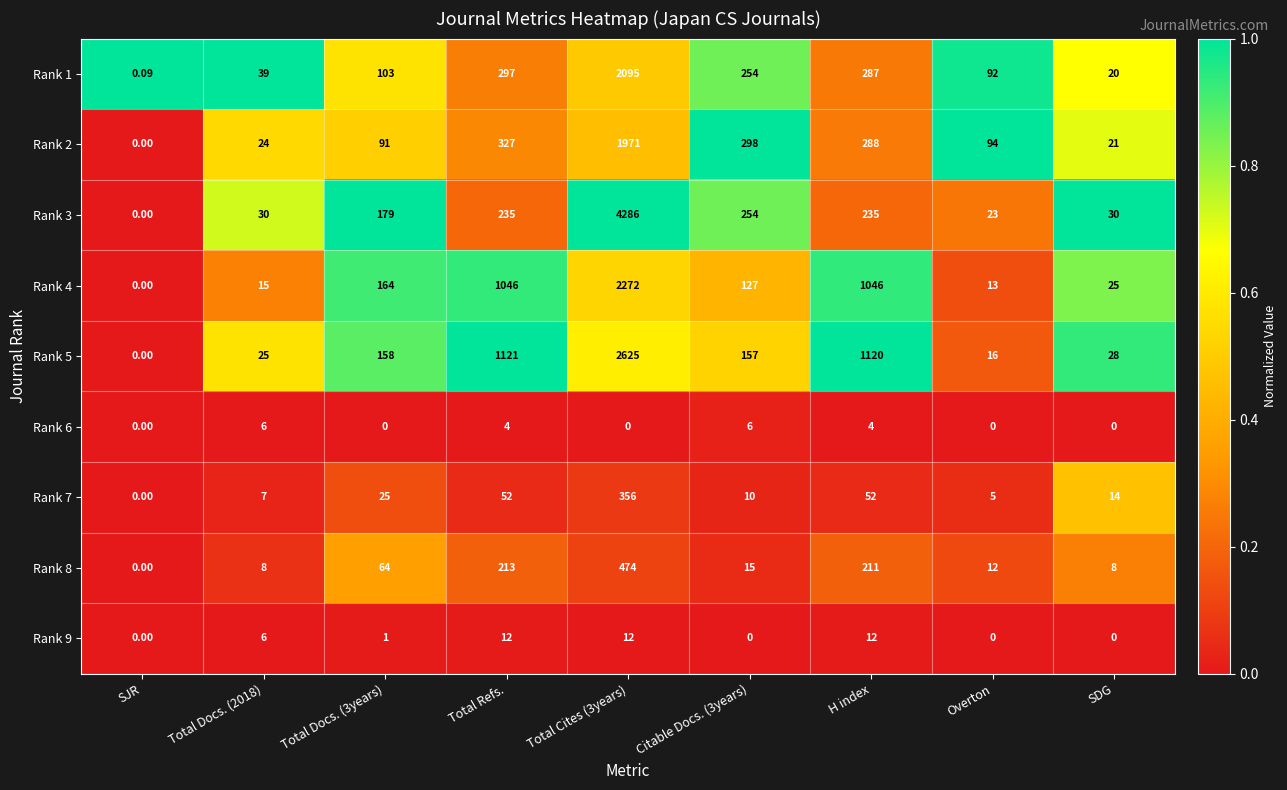

Which category has the lowest value in the Rank 8 series?

SJR